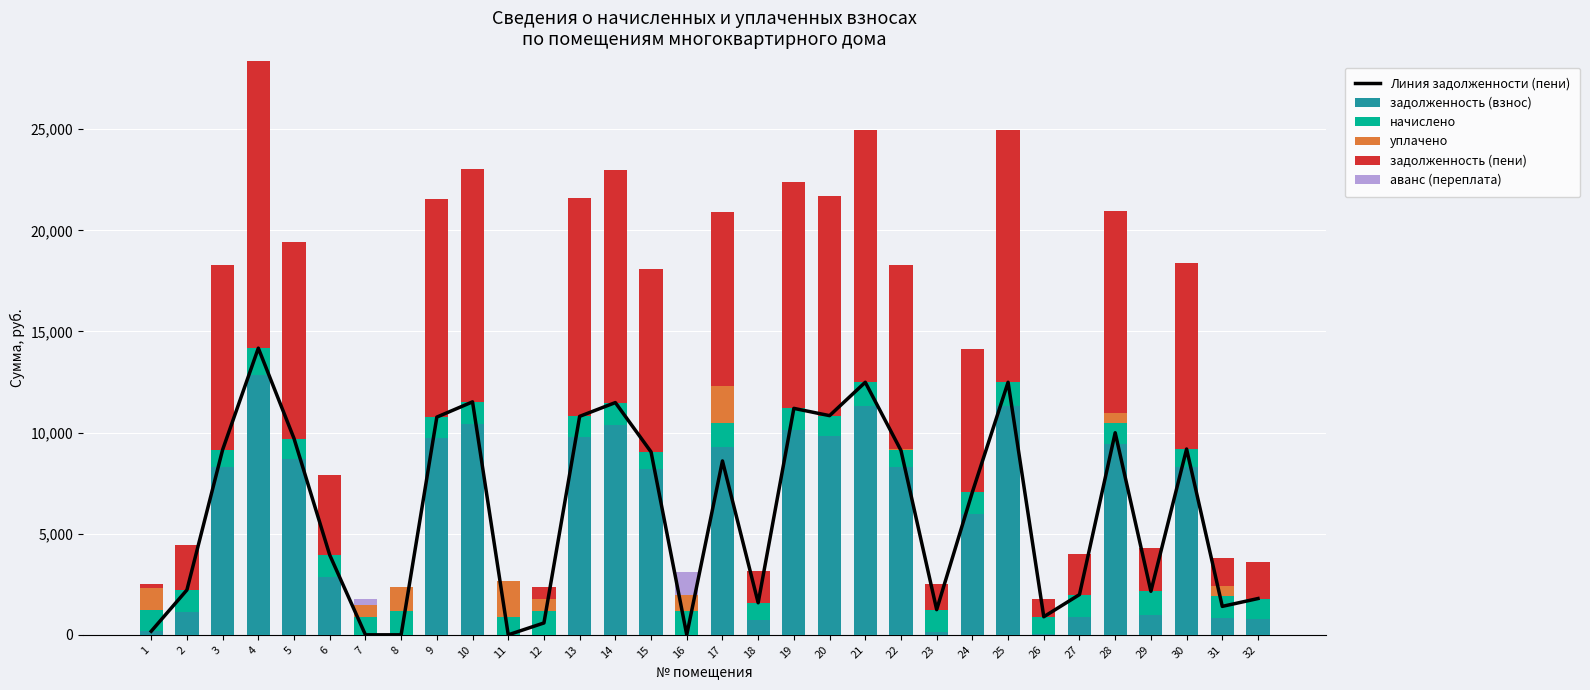

What is the sum of all задолженность (взнос) values?

170733.0